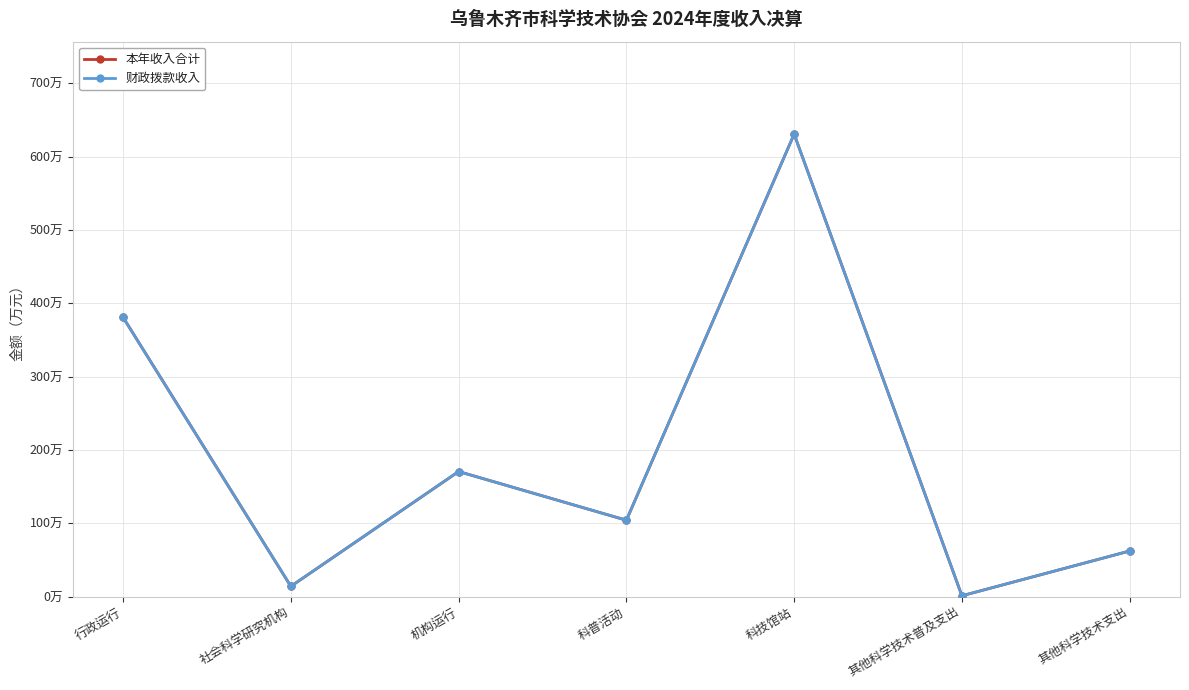

List the series in order of their peak value, highest first.

本年收入合计, 财政拨款收入